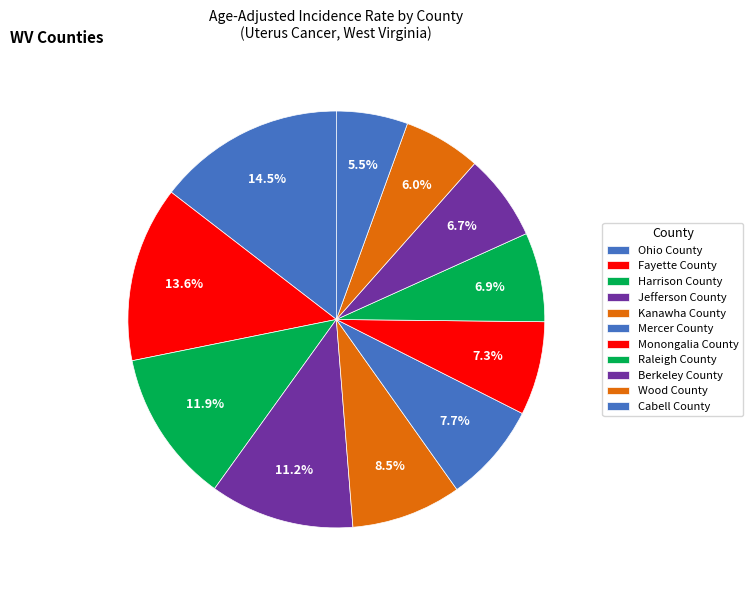

Which slice is the largest?

Ohio County